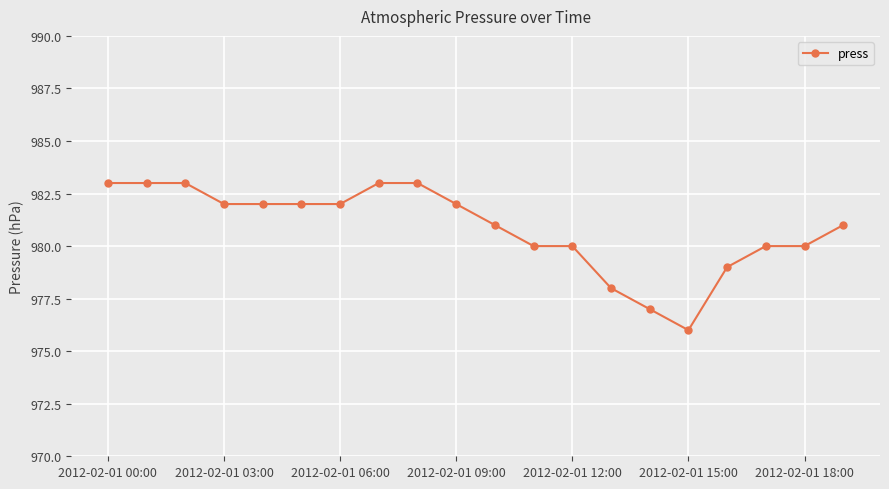

How many lines are shown in the chart?

1